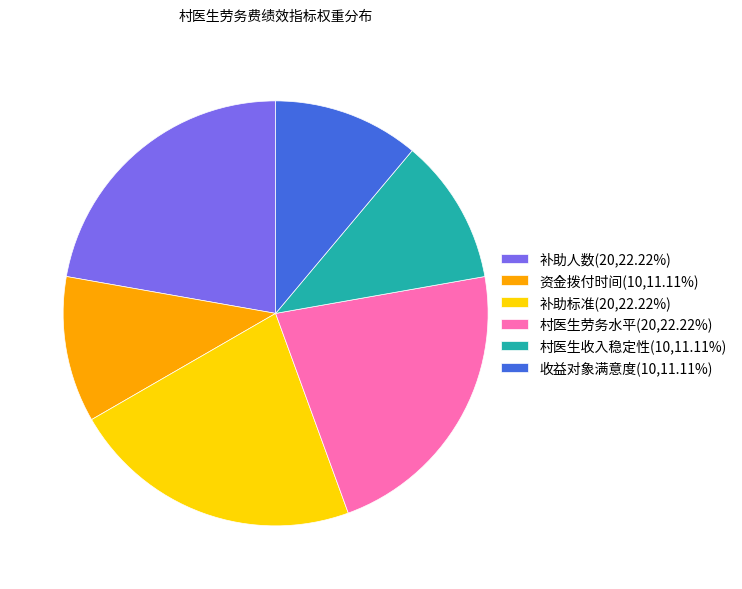

The 村医生收入稳定性 slice represents 11% of the pie. True or false?

True